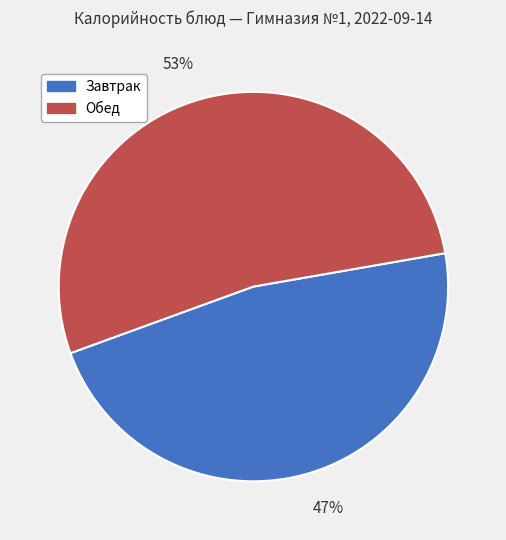

Do Обед and Завтрак together represent more than half of the pie?

Yes